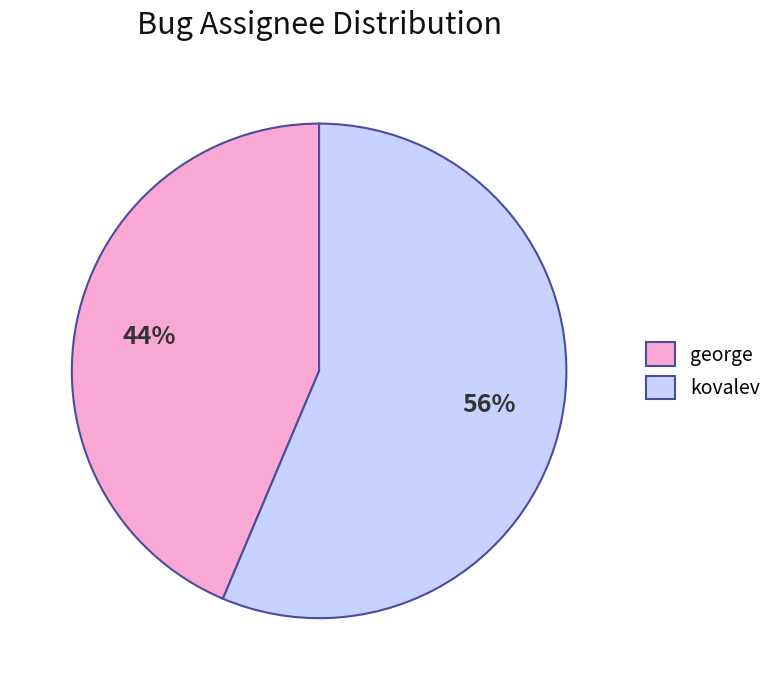

Is the sum of kovalev and george greater than half?

Yes